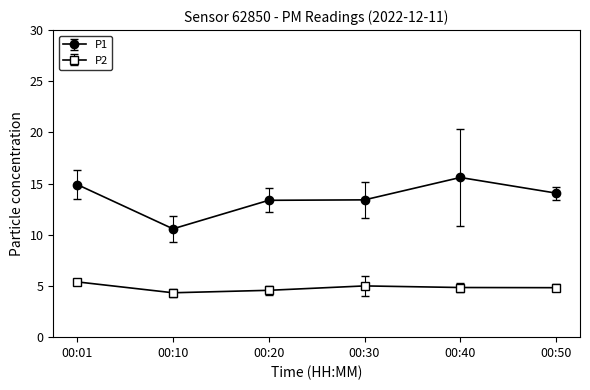

Does the chart display data point markers on the line(s)?

Yes